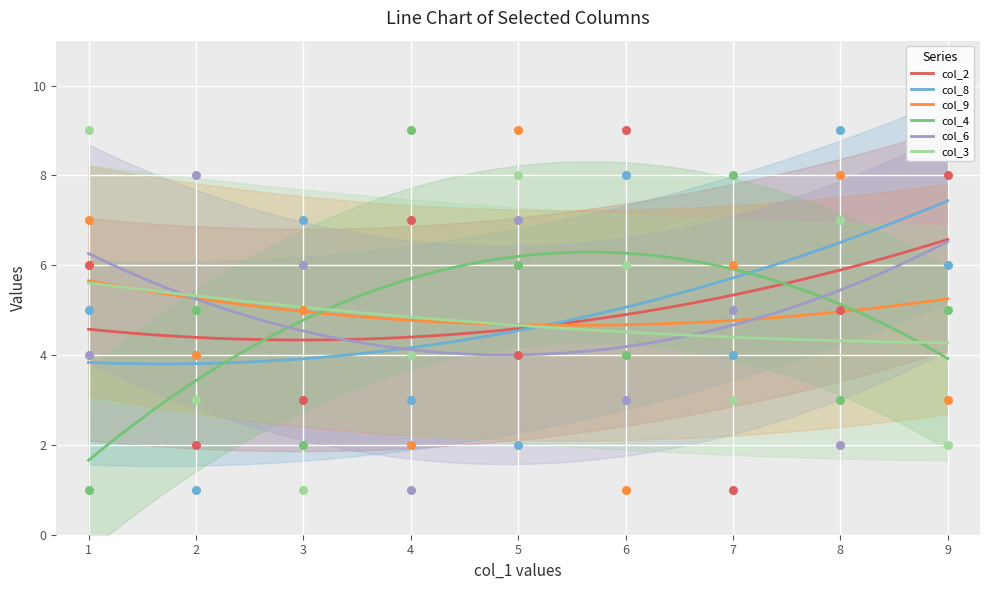

Which series reaches the maximum Y coordinate?

col_2